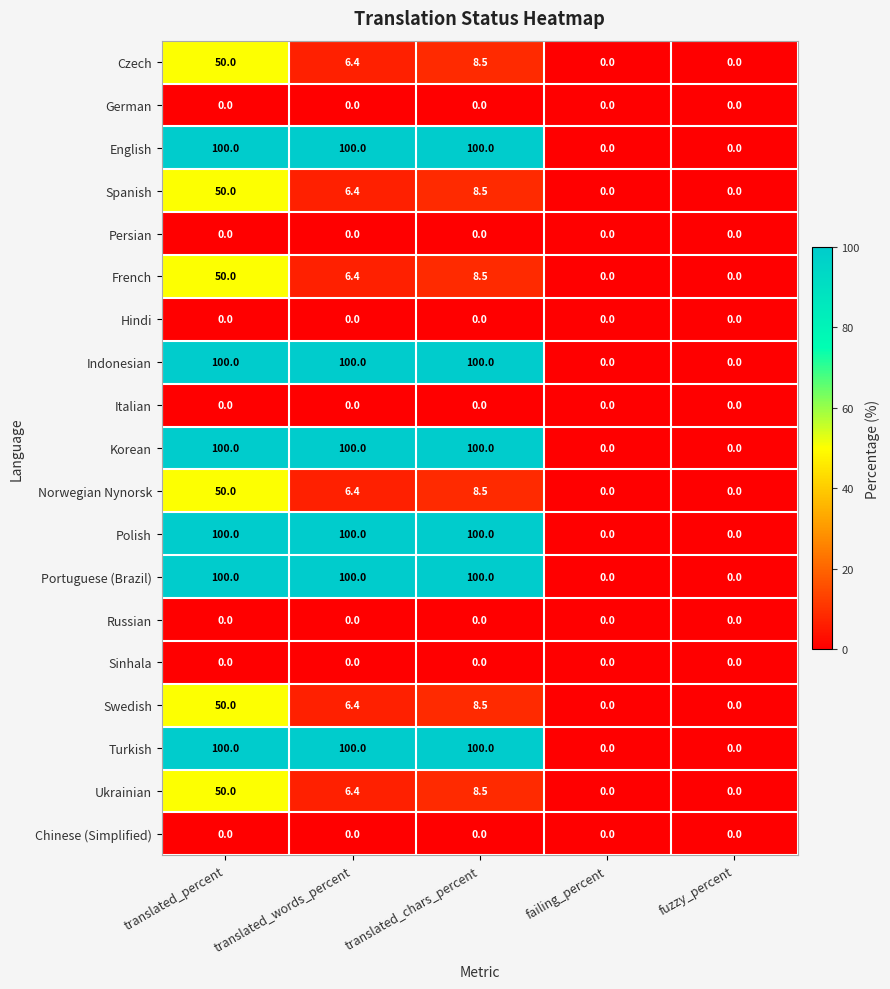

At how many categories does at least one series exceed 32?

3